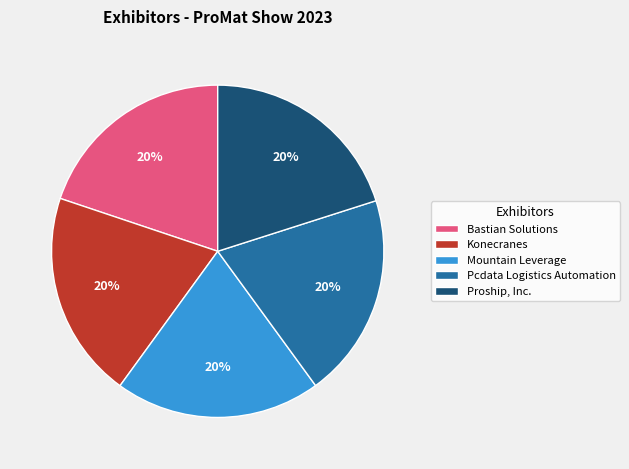

Approximately how many times larger is the value at Pcdata Logistics Automation compared to Konecranes?

1.0